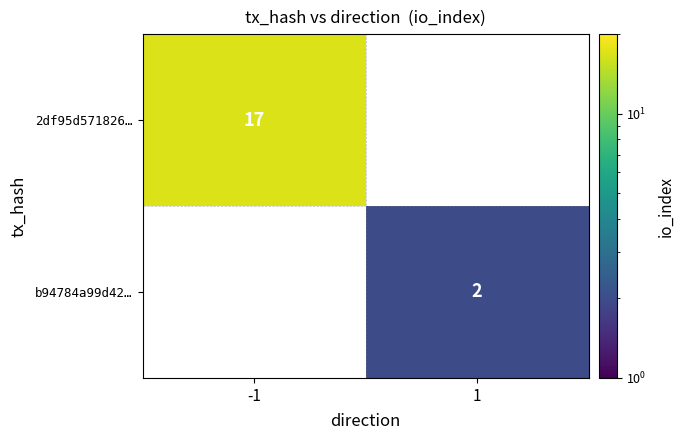

The value of b94784a99d42… at 1 is 1. True or false?

False